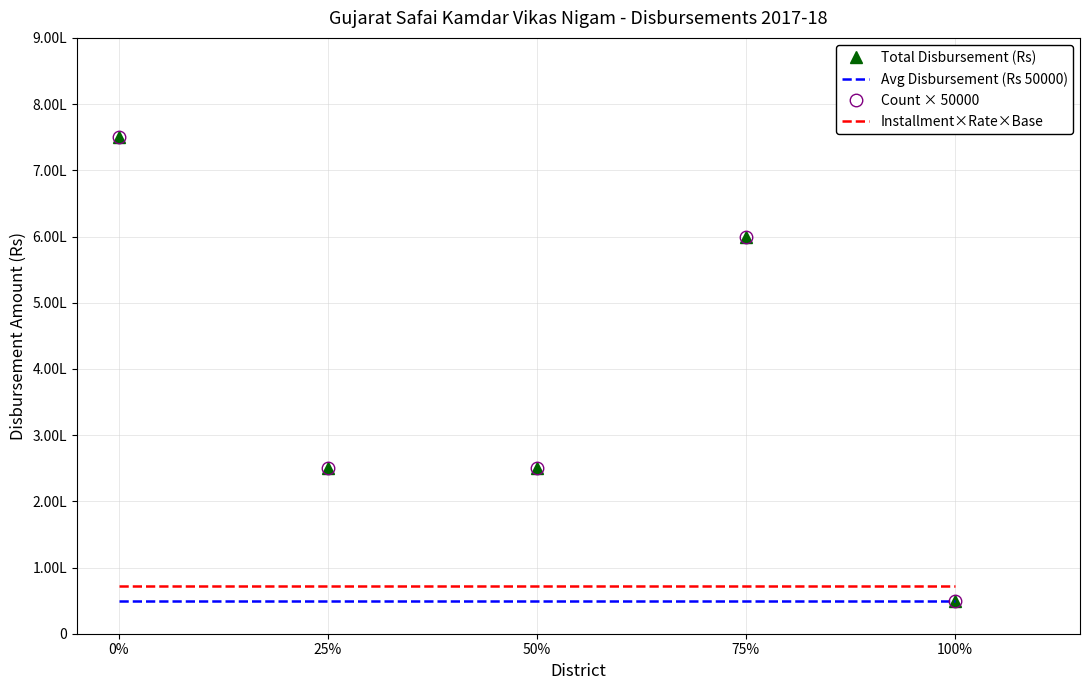

Is it true that Avg Disbursement (Rs 50000) equals 69463 at 50%?

False